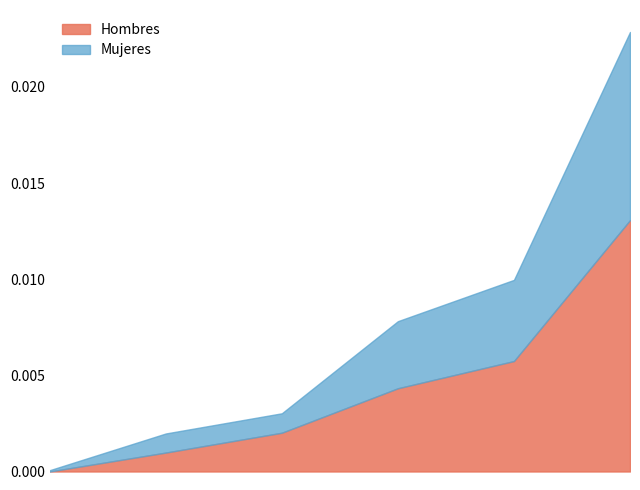

Count the number of categories in the chart.

6